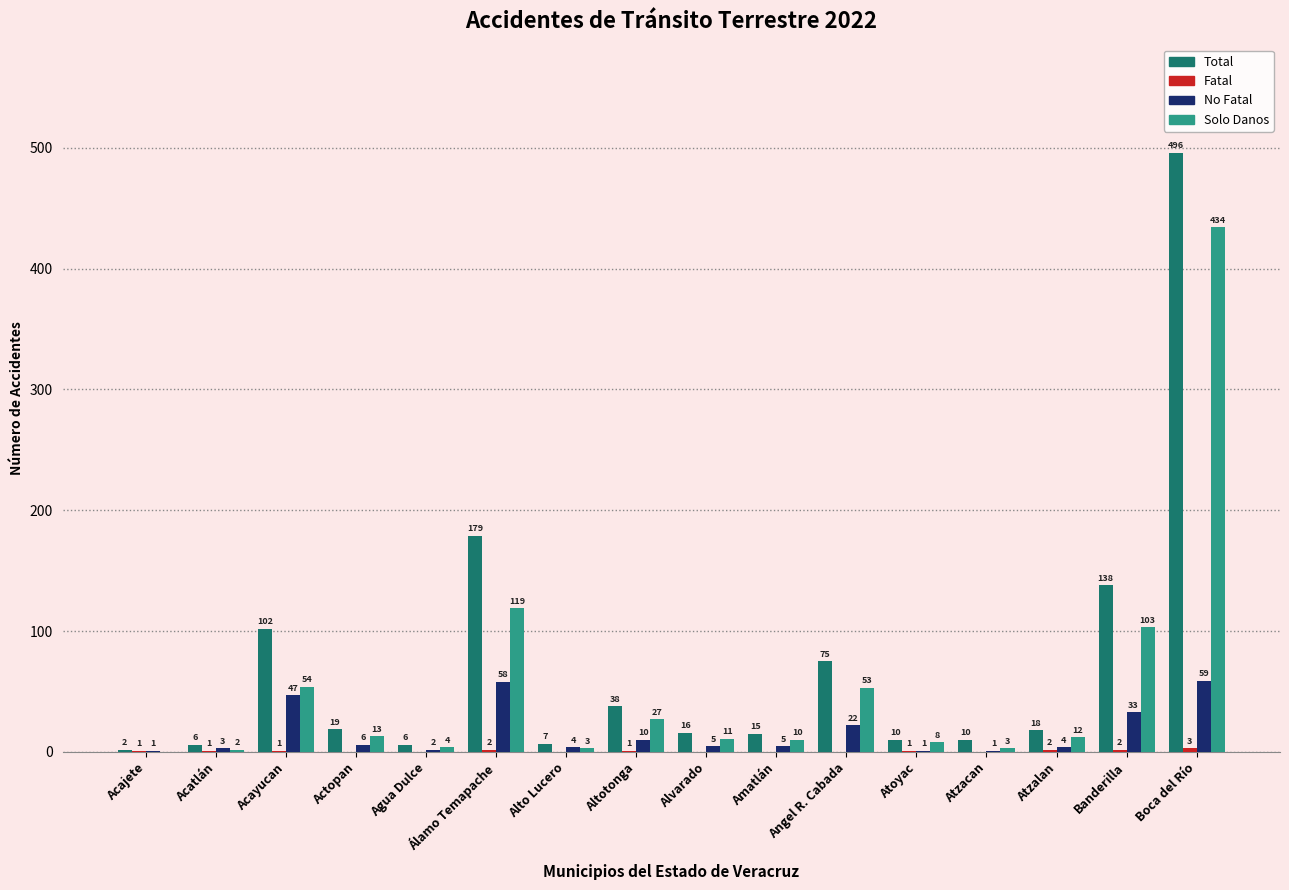

How many data points does each series have?

16